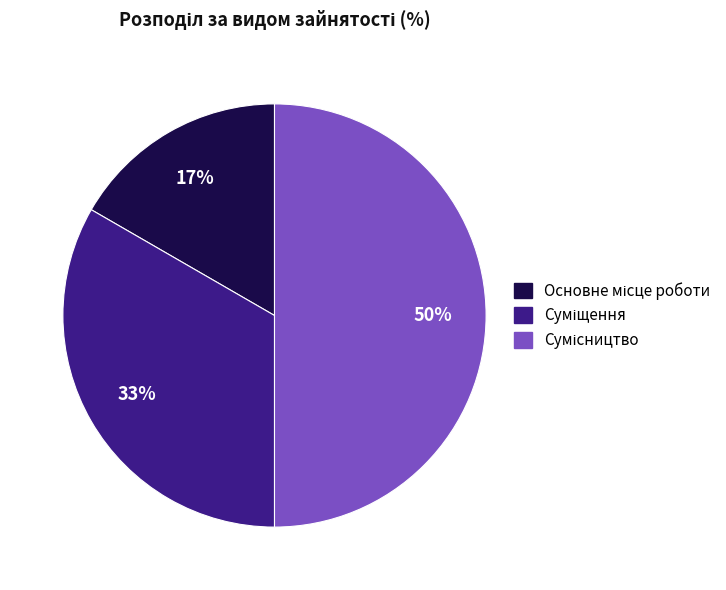

To the nearest percent, what is the average slice percentage?

33%